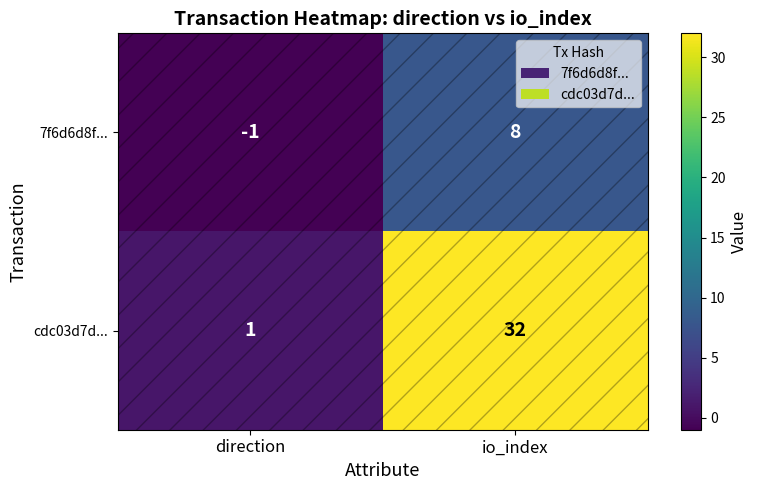

What is the difference between the 7f6d6d8f... values at direction and io_index?

9